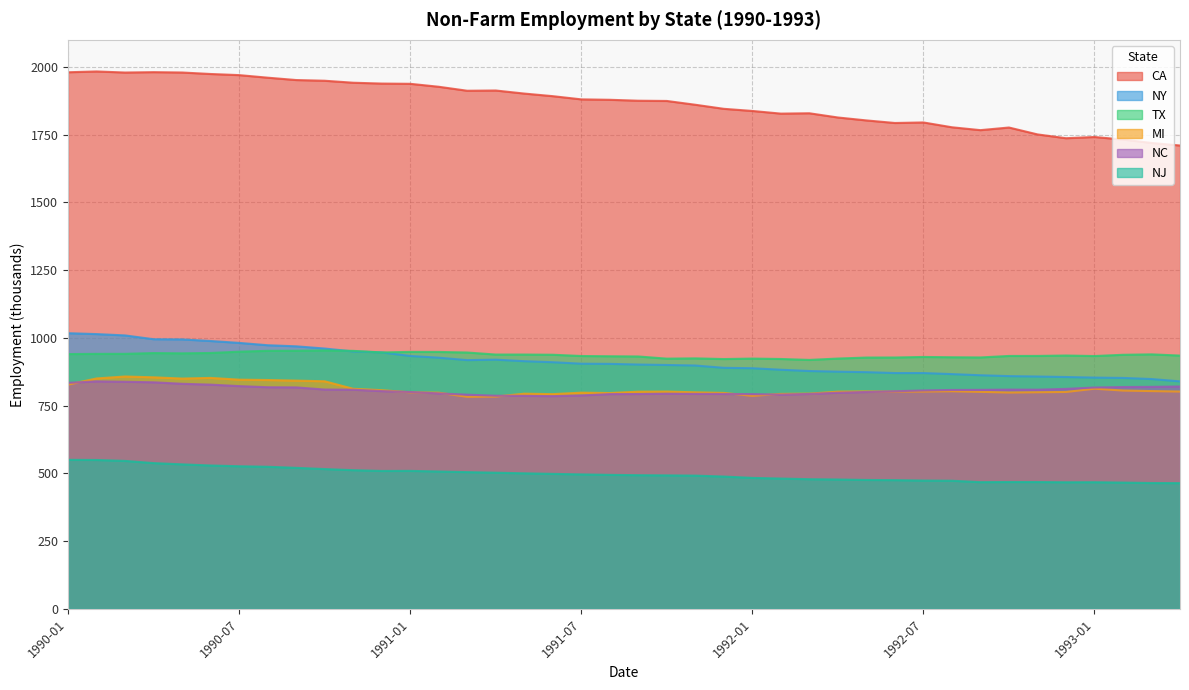

How many lines are shown in the chart?

6